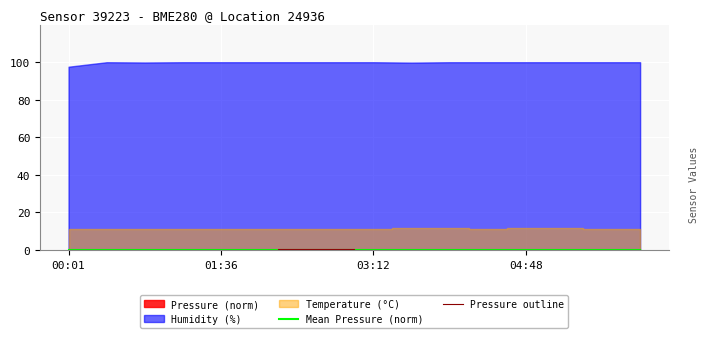

Count the Pressure outline values in the range 0 to 1.

16